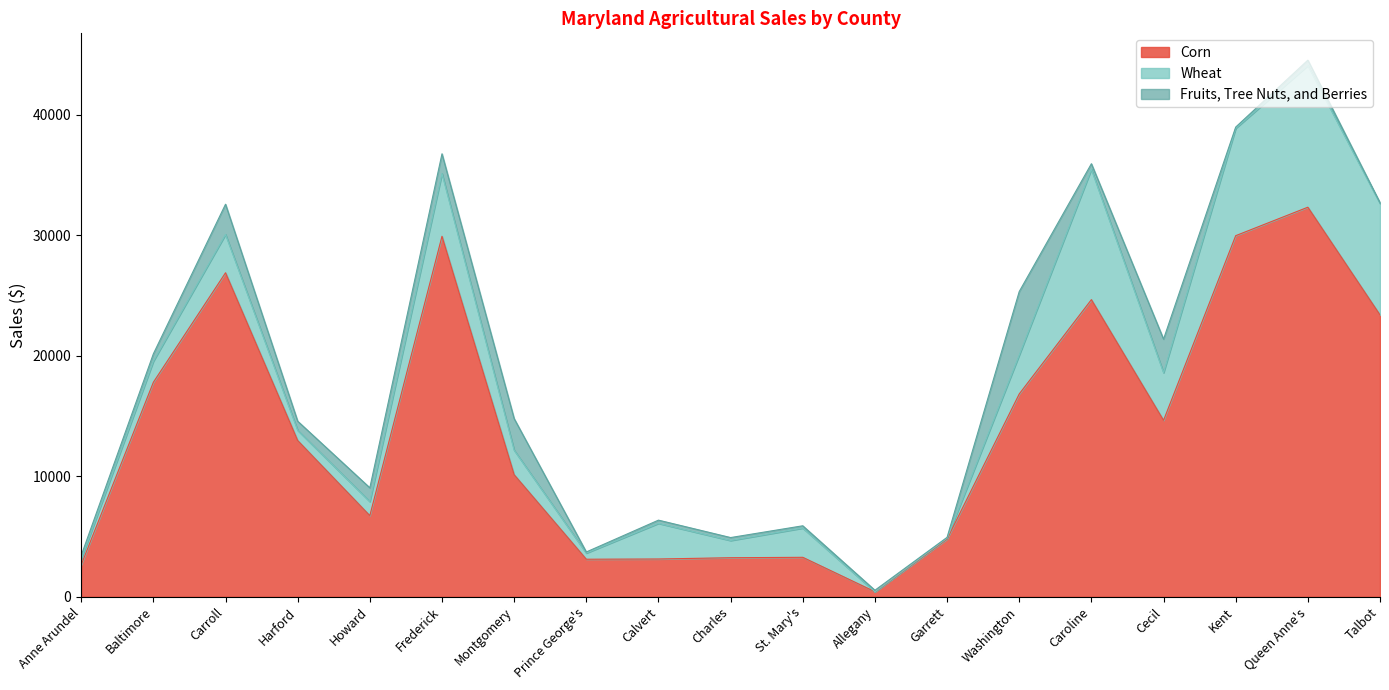

Which has a higher value, Harford or Cecil?

Cecil